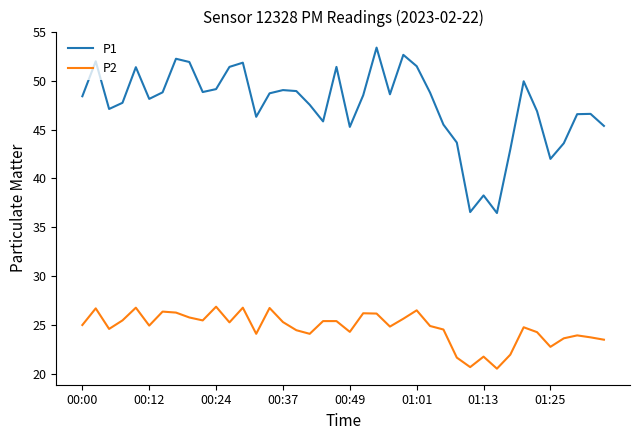

Which series has the largest range (max minus min)?

P1